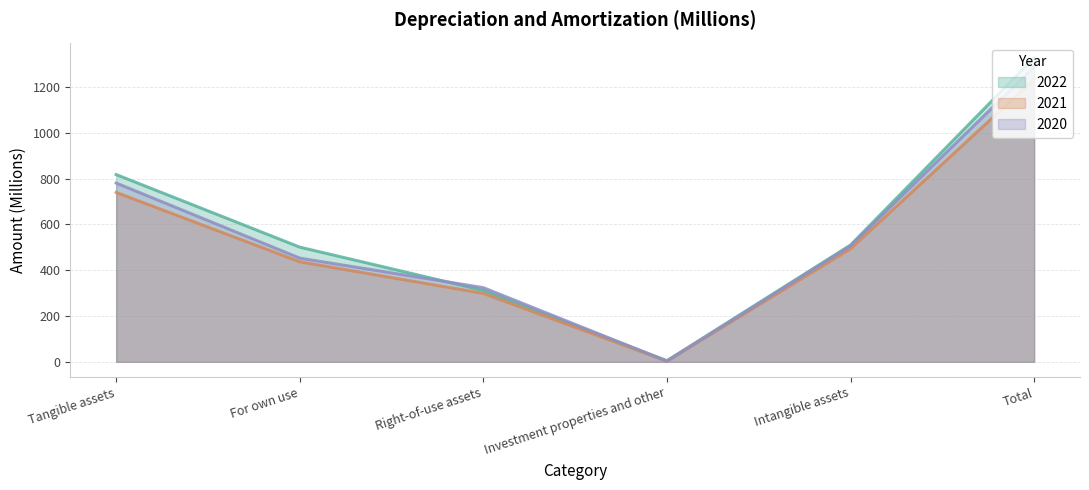

Is the value of 2021 at Tangible assets greater than the value of 2020 at Right-of-use assets?

Yes